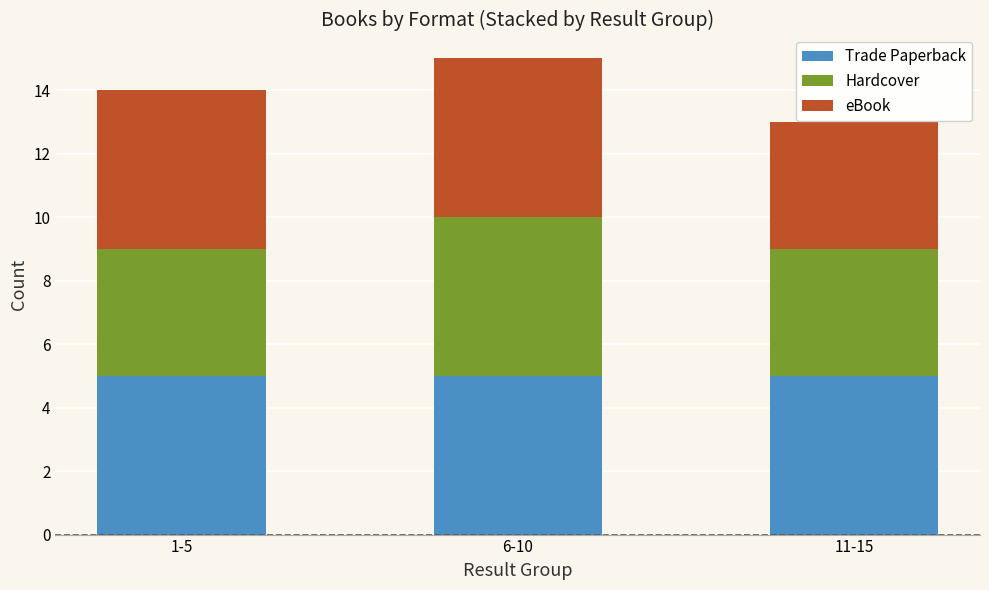

What are all the series names shown in the legend?

Trade Paperback, Hardcover, eBook